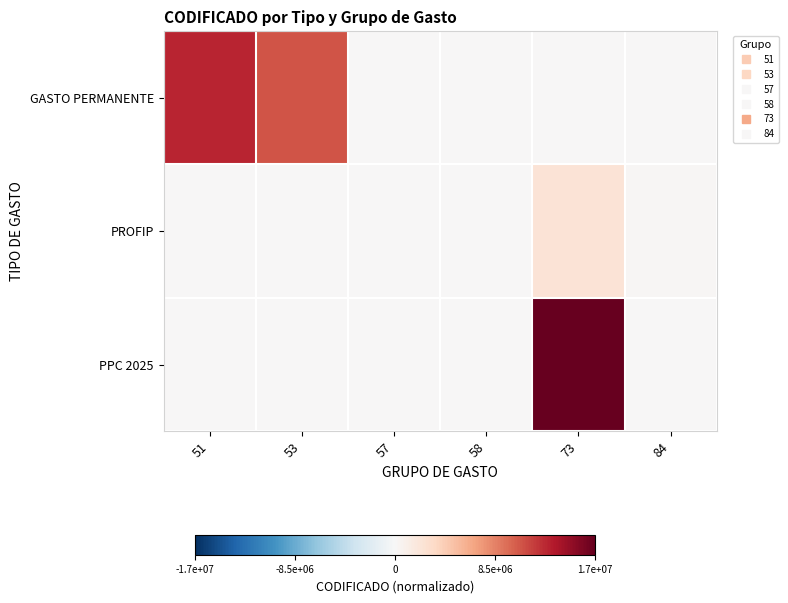

Reading right to left, list all the values displayed in this chart.

GASTO PERMANENTE: 84=0.0	73=0.0	58=0.0	57=0.0	53=0.6	51=0.8
PROFIP: 84=0.0	73=0.1	58=0.0	57=0.0	53=0.0	51=0.0
PPC 2025: 84=0.0	73=1.0	58=0.0	57=0.0	53=0.0	51=0.0